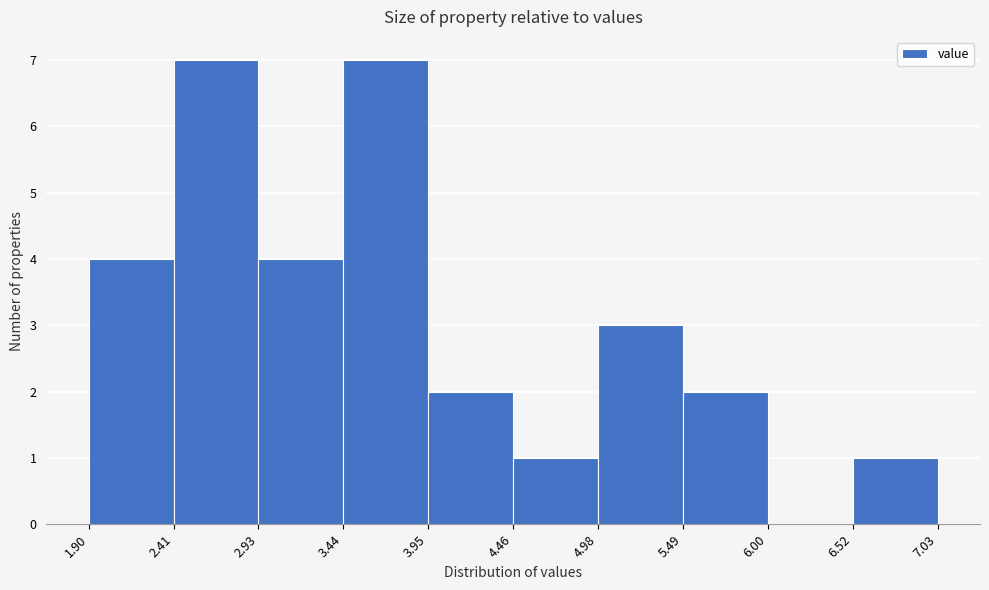

Reading left to right, transcribe this chart: for each bar, give the range it covers on the x-axis and its height. The values are not printed on the chart, so give them approximately, as read against the axis.

1.90 to 2.41: 4
2.41 to 2.93: 7
2.93 to 3.44: 4
3.44 to 3.95: 7
3.95 to 4.46: 2
4.46 to 4.98: 1
4.98 to 5.49: 3
5.49 to 6.00: 2
6.00 to 6.52: 0
6.52 to 7.03: 1